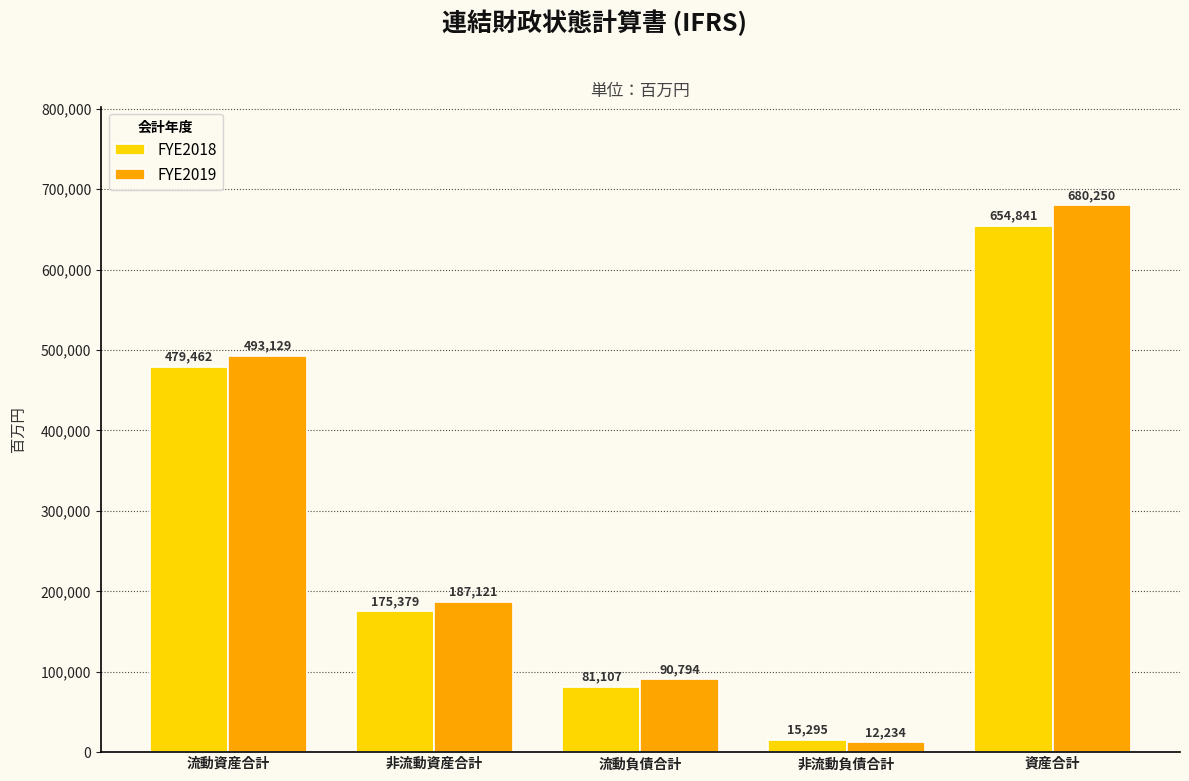

How many bars are there in each group?

2